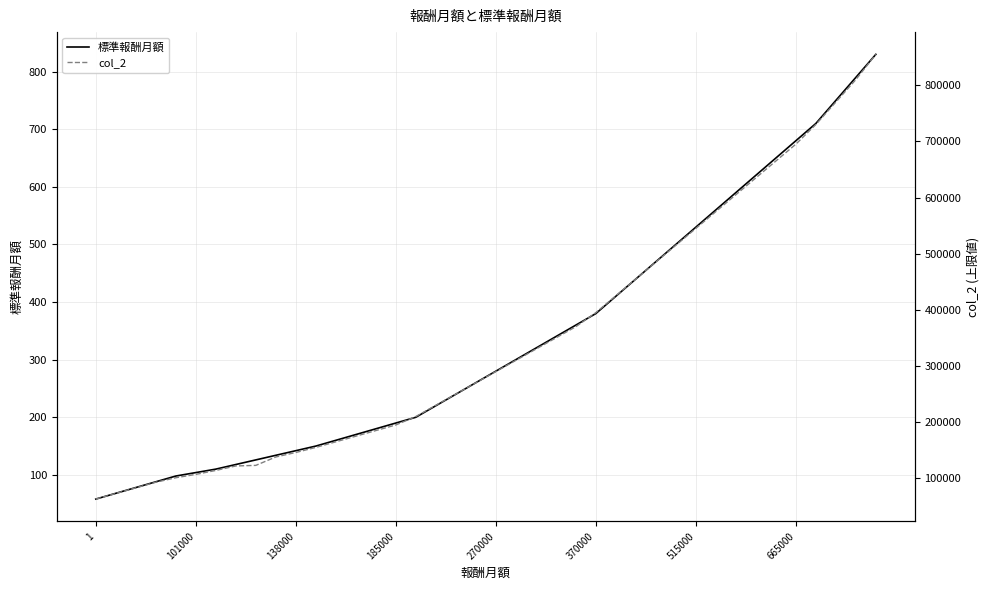

Does the chart display data point markers on the line(s)?

No